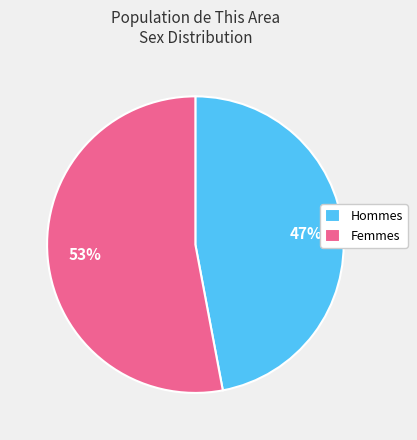

What is the smallest slice in the pie chart?

Hommes